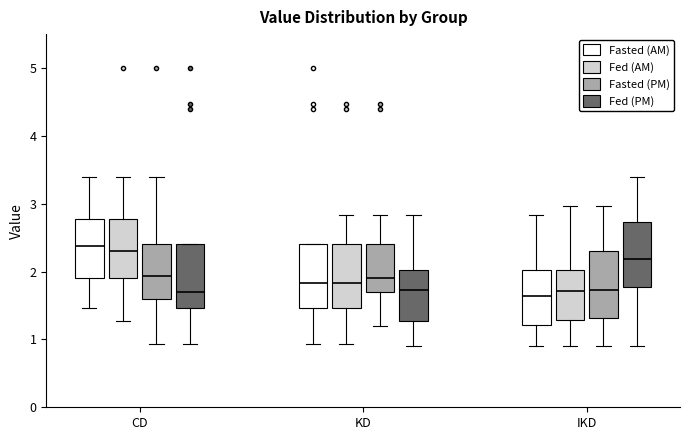

Where is the upper edge of the box for KD (Fasted (AM)) on the y-axis? The values are not printed on the chart, so give them approximately, as read against the axis.

2.4